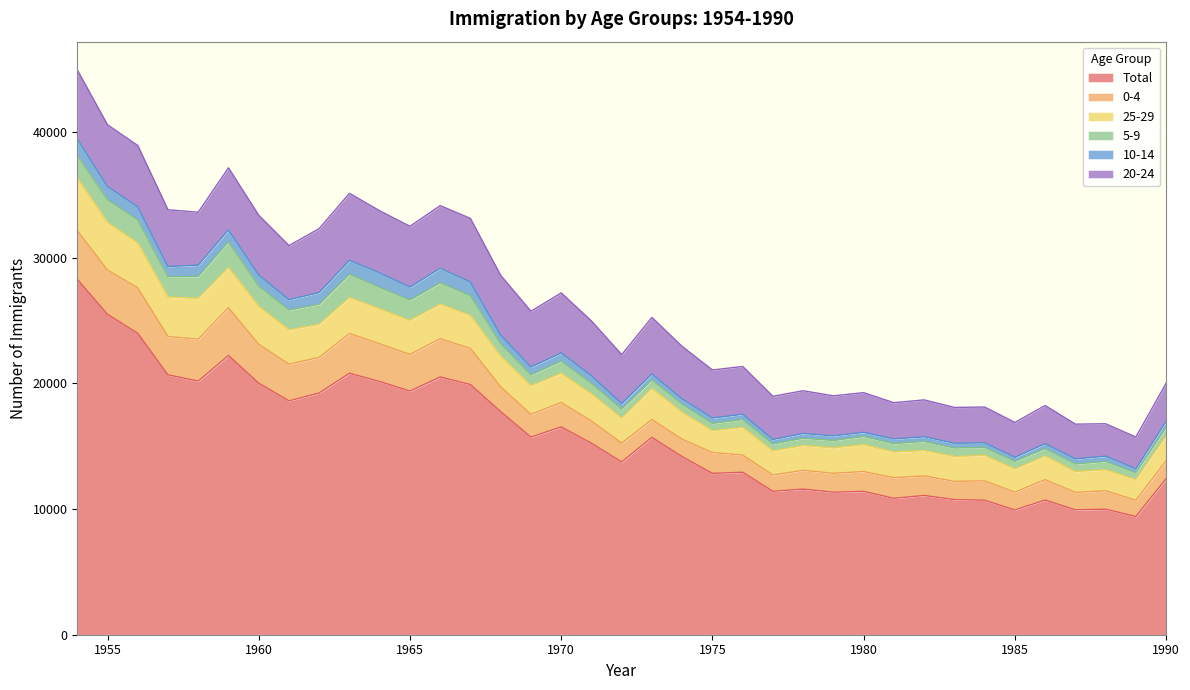

Where does the 25-29 series first go above 2198?

1954